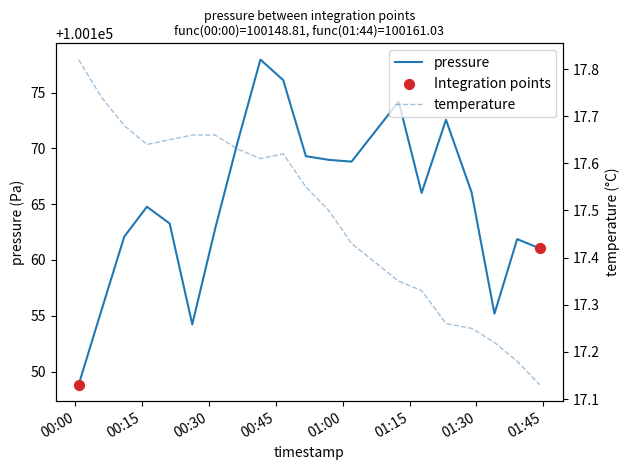

Is the value of temperature at 2023-07-31T00:51:43 greater than the value of pressure at 2023-07-31T00:41:31?

No